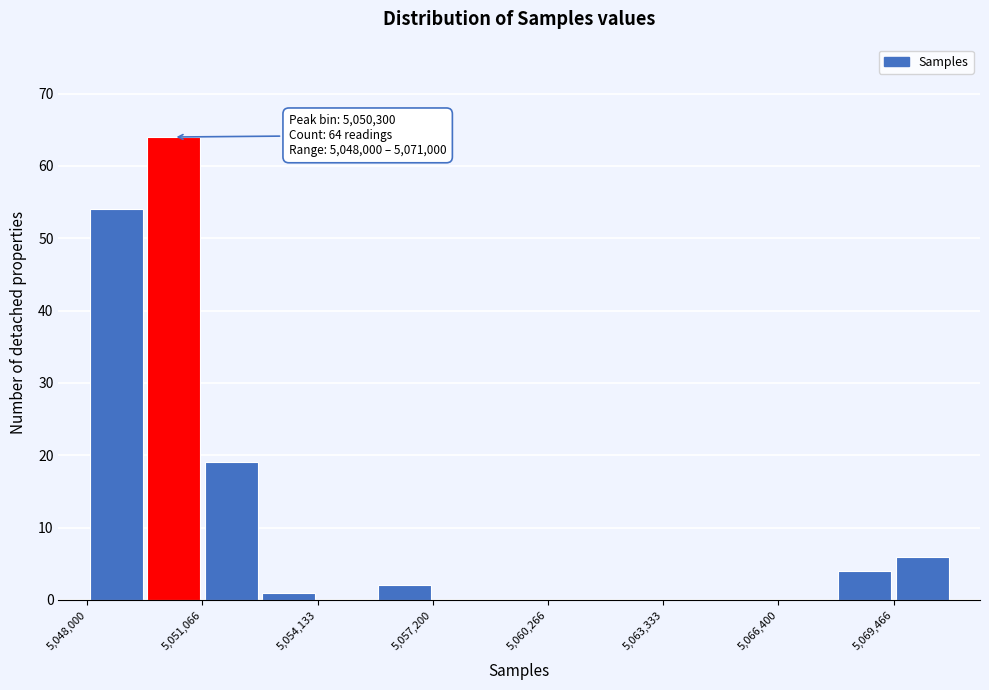

Around what value on the x-axis is the tallest bar? Give the approximate position of its centre, as read against the axis.

5050500